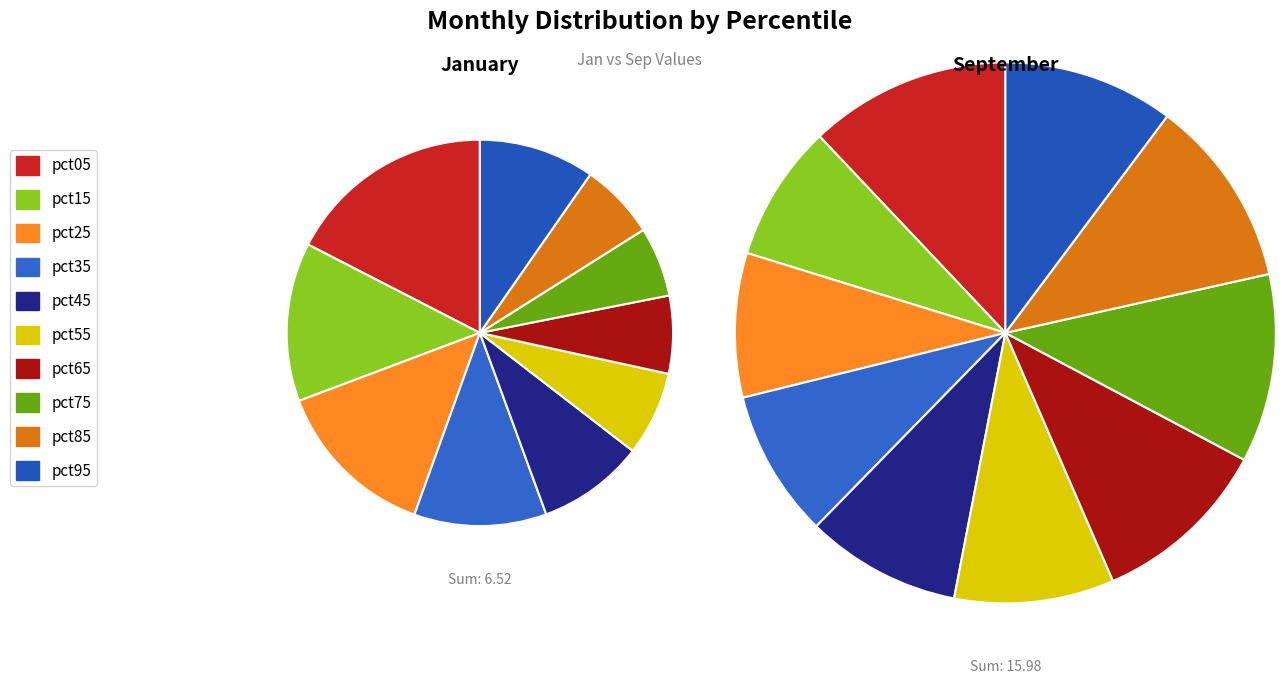

What portion of the pie excludes 5?

92.9%